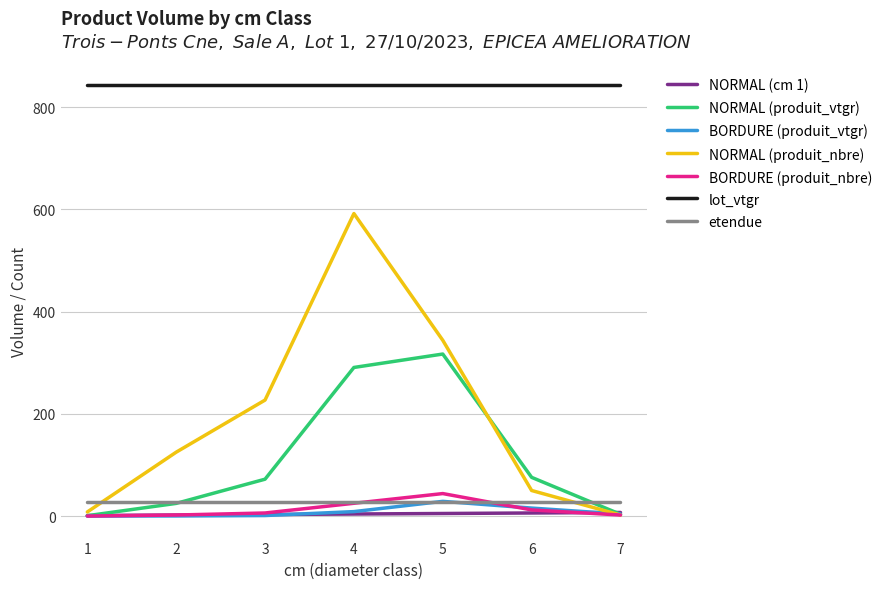

The value of BORDURE (produit_vtgr) at 5 is 28.7. True or false?

True